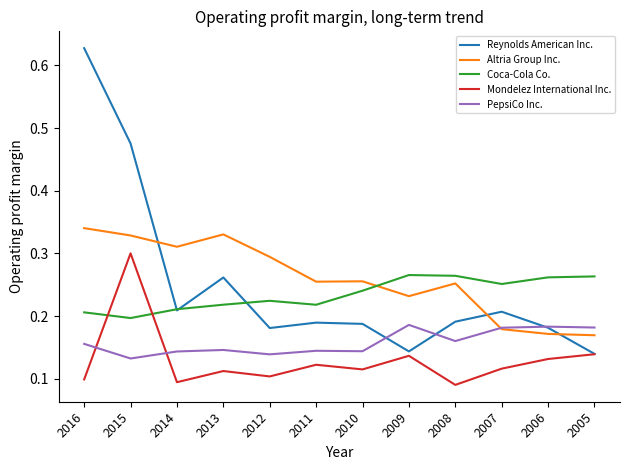

Where is the first local minimum for Coca-Cola Co.?

2015